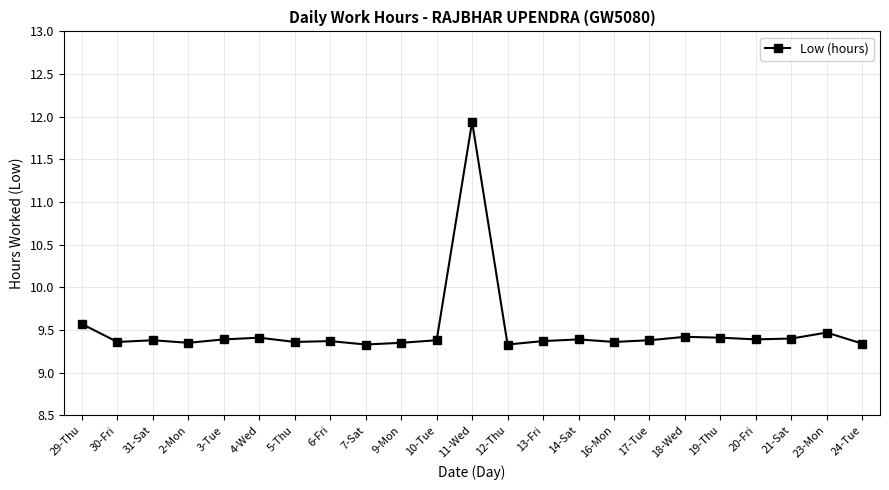

The value at 9-Mon is 15.8. True or false?

False